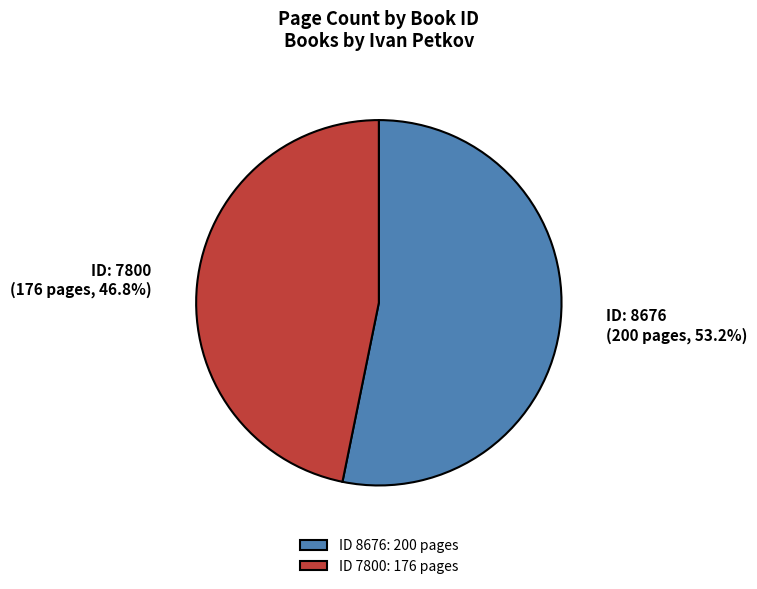

Is ID 8676: 200 pages the majority of the pie?

Yes